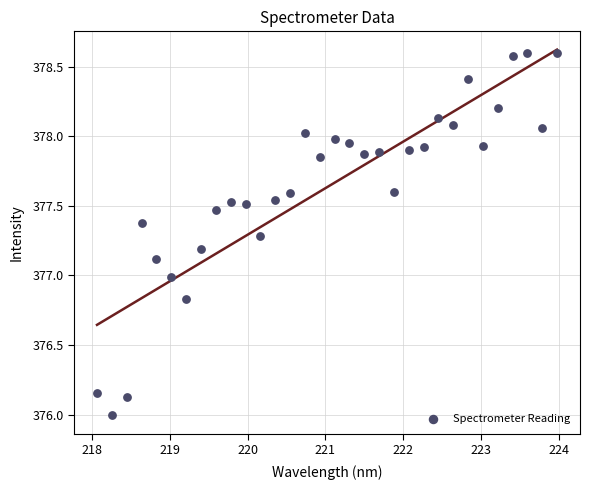

What is the range of X values (max minus min)?

5.9